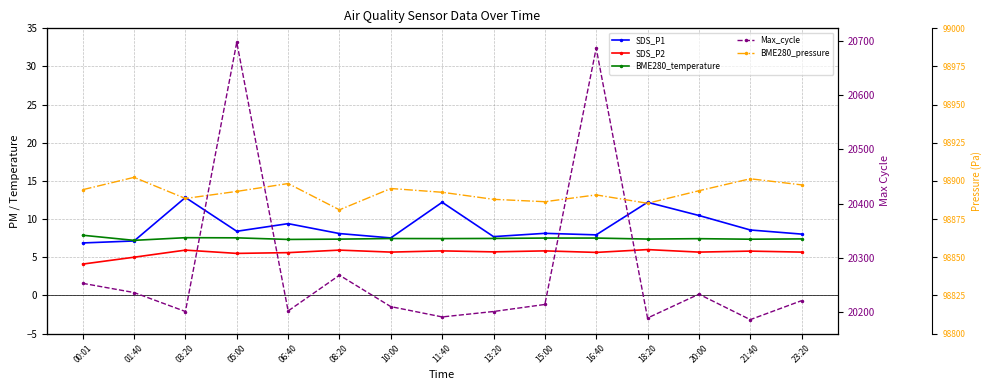

Which category has the lowest value across all series?

00:01